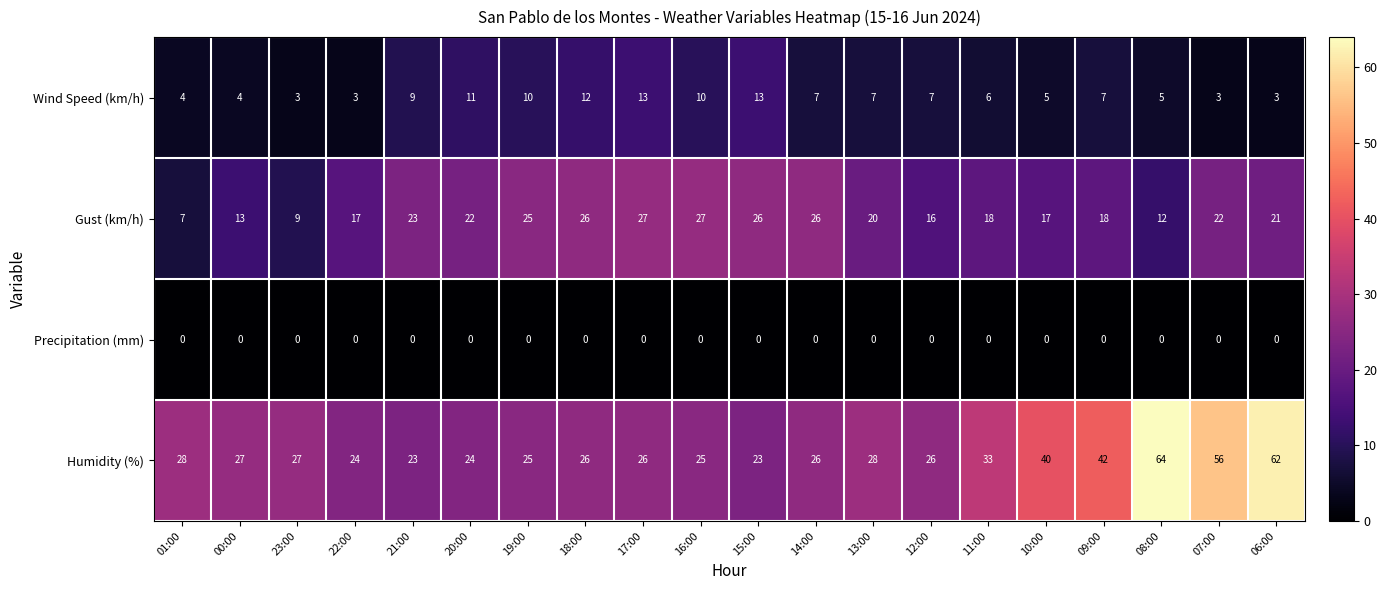

At 01:00, list the series in order from largest to smallest.

Humidity (%), Gust (km/h), Wind Speed (km/h), Precipitation (mm)